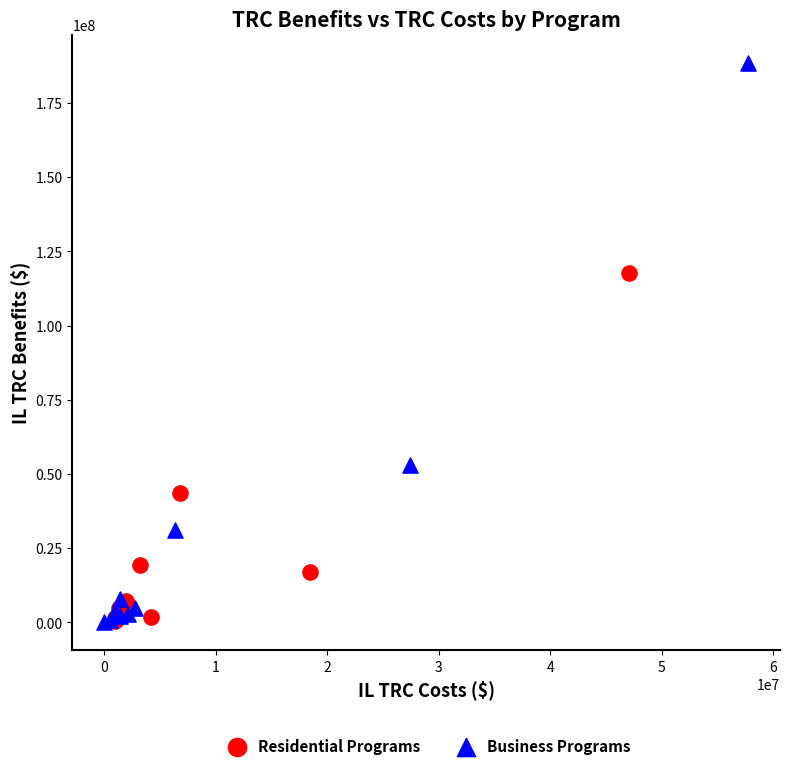

Which series has the widest spread of Y values?

Business Programs